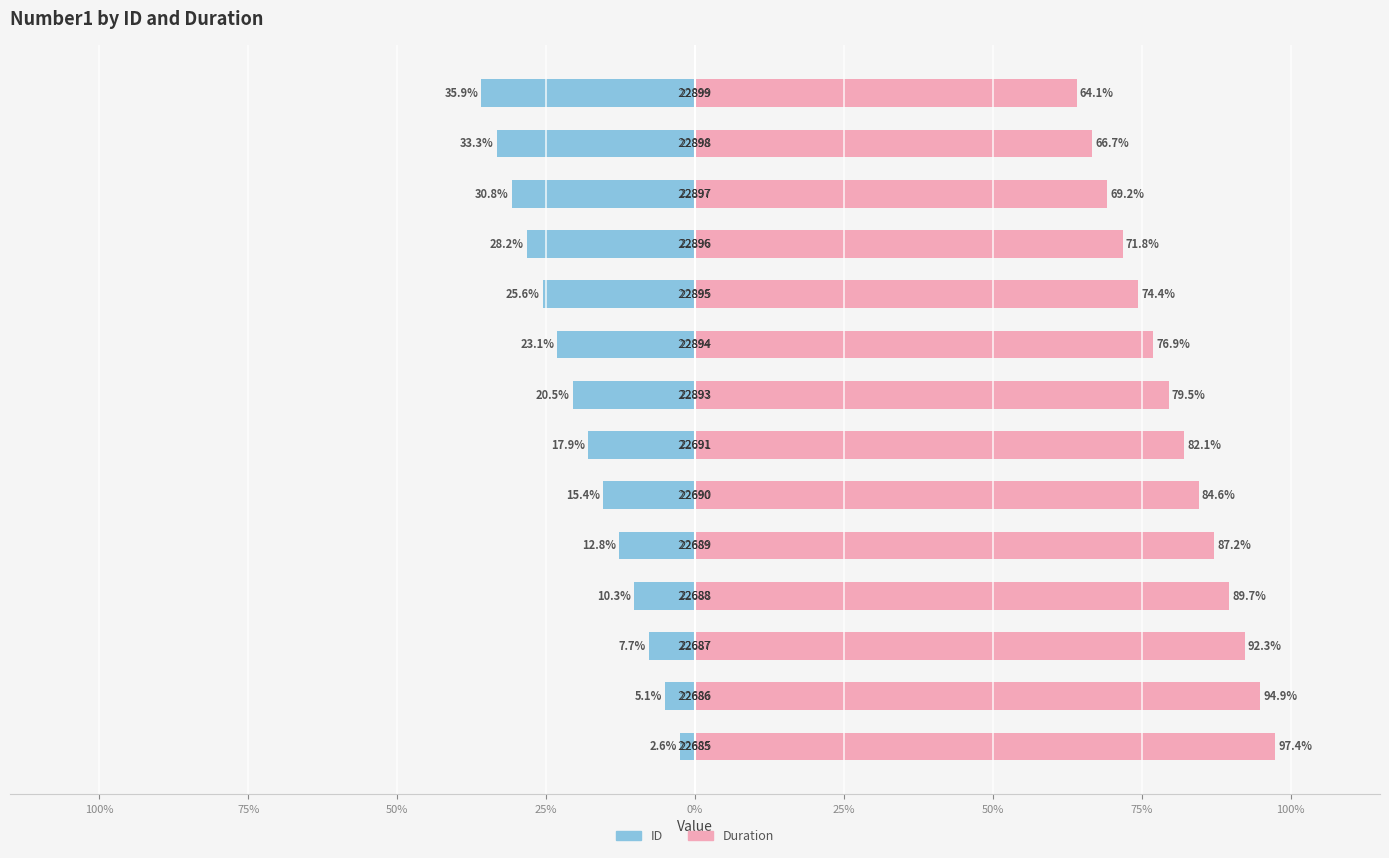

Which series has the widest spread of values?

Duration